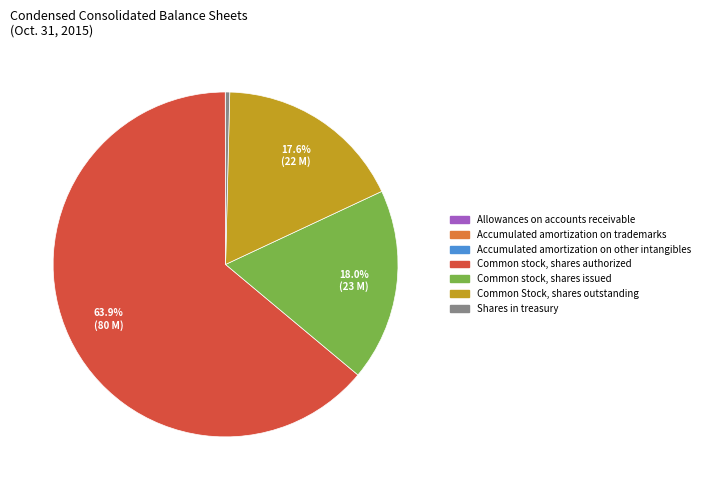

What is the ratio of the value at Common Stock, shares outstanding to the value at Common stock, shares issued?

1.0